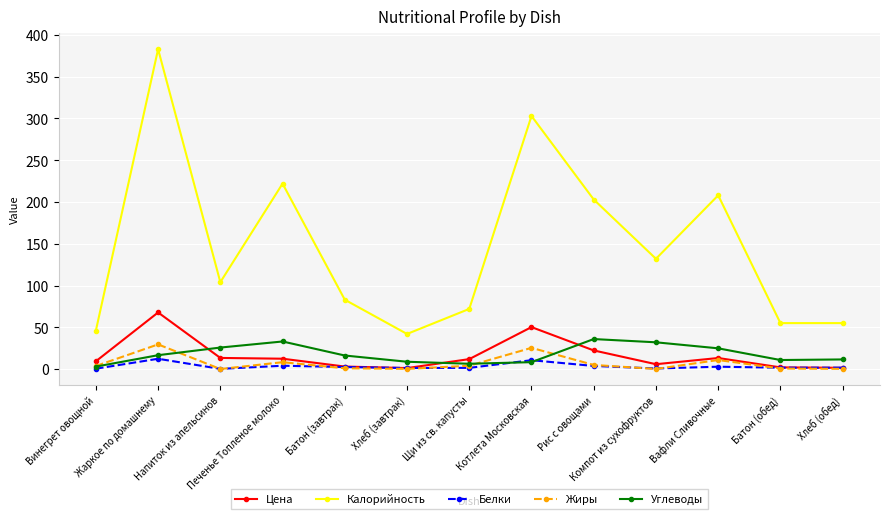

Where is the first local minimum for Белки?

Напиток из апельсинов